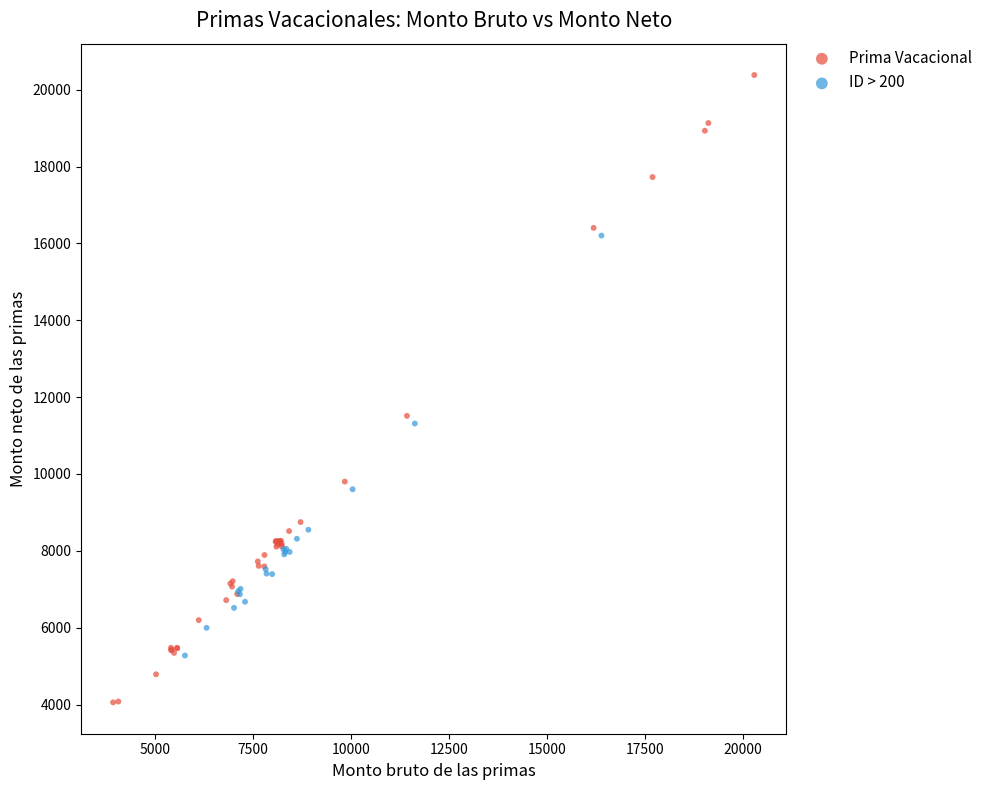

Which series contains the lowest Y value?

Prima Vacacional